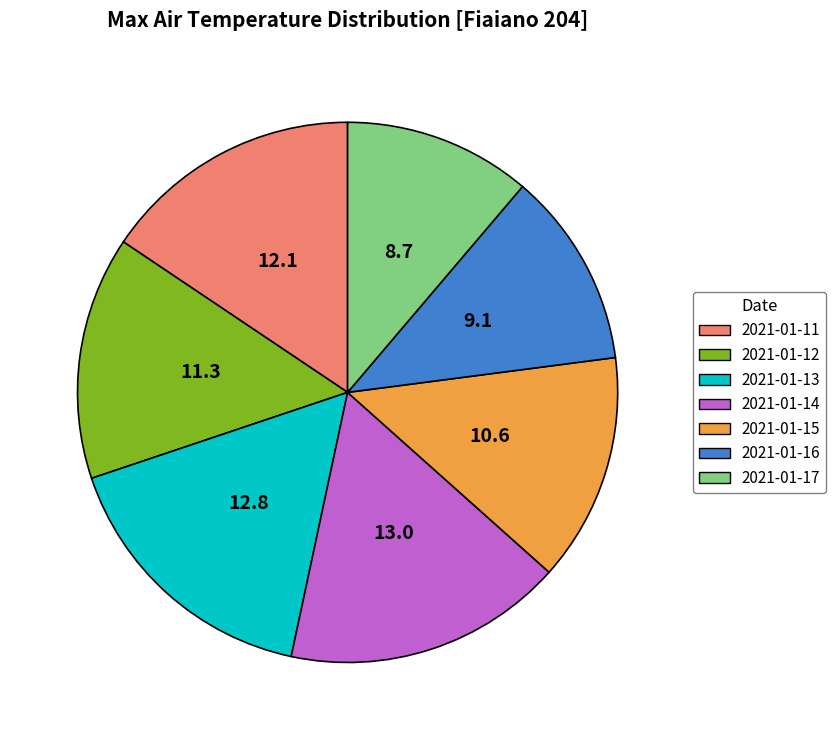

Count the number of slices in the pie.

7